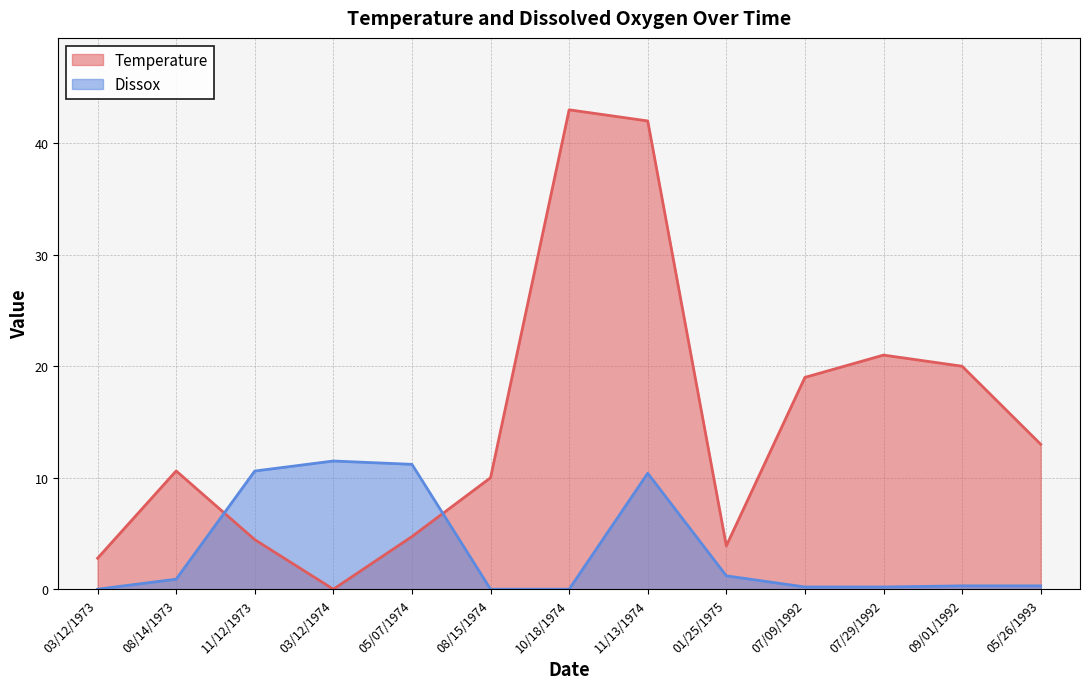

The value of Dissox at 10/18/1974 is 4.3. True or false?

False